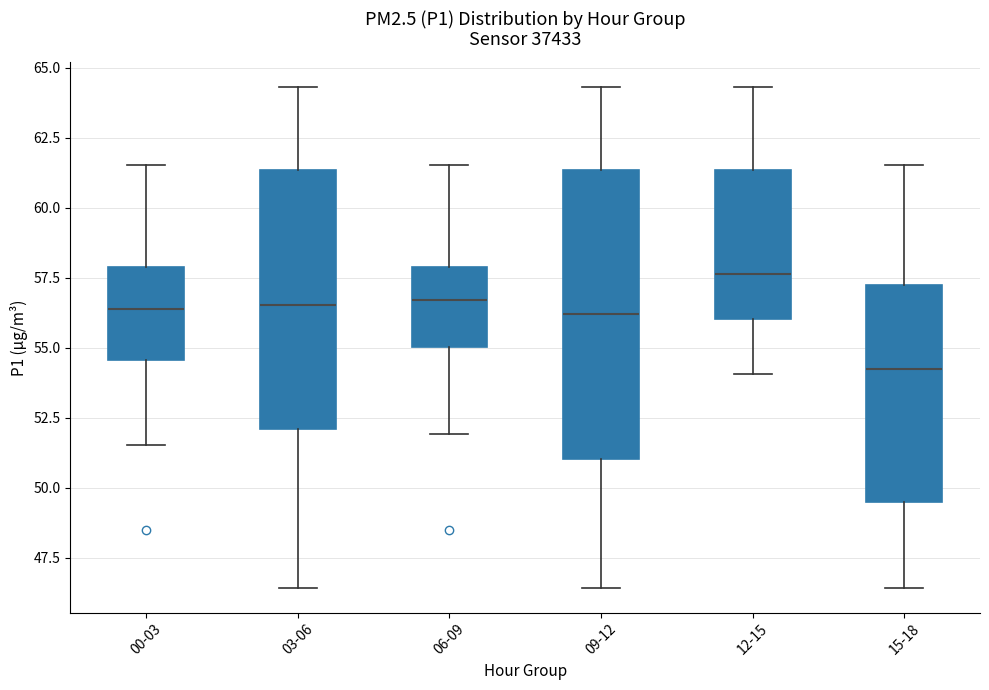

Reading left to right, transcribe this box plot: for each box, give where its median line is, the range the box spans, and where its two whiskers end, as read against the y-axis. The values are not printed on the chart, so give them approximately, as read against the axis.

00-03: median 56.5, box 54.5 to 58.0, whiskers 51.5 to 61.5
03-06: median 56.5, box 52.0 to 61.5, whiskers 46.5 to 64.5
06-09: median 56.5, box 55.0 to 58.0, whiskers 52.0 to 61.5
09-12: median 56.0, box 51.0 to 61.5, whiskers 46.5 to 64.5
12-15: median 57.5, box 56.0 to 61.5, whiskers 54.0 to 64.5
15-18: median 54.0, box 49.5 to 57.0, whiskers 46.5 to 61.5